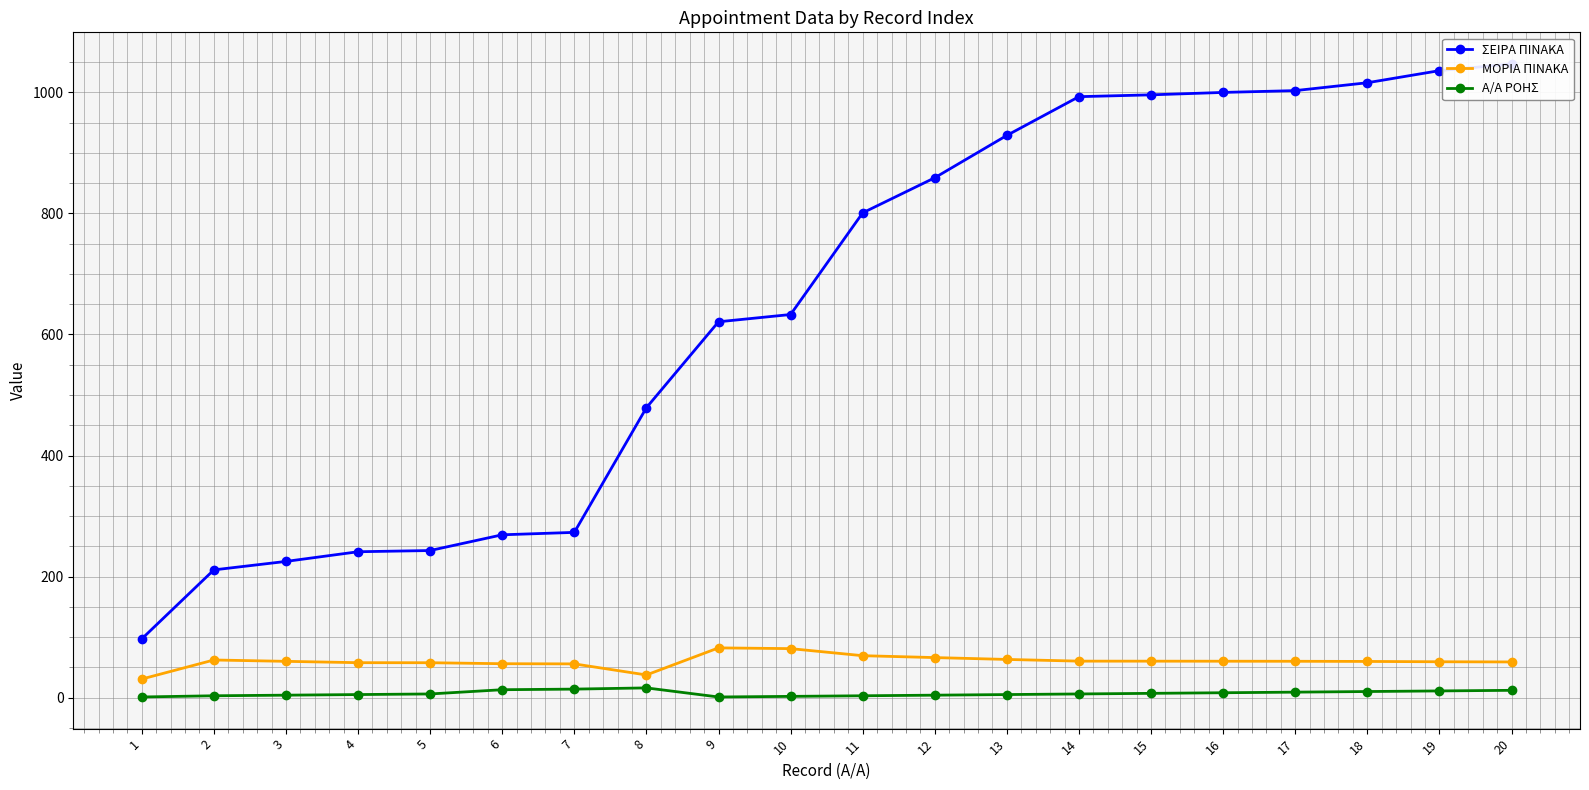

How many data points in ΣΕΙΡΑ ΠΙΝΑΚΑ are less than 801?

10